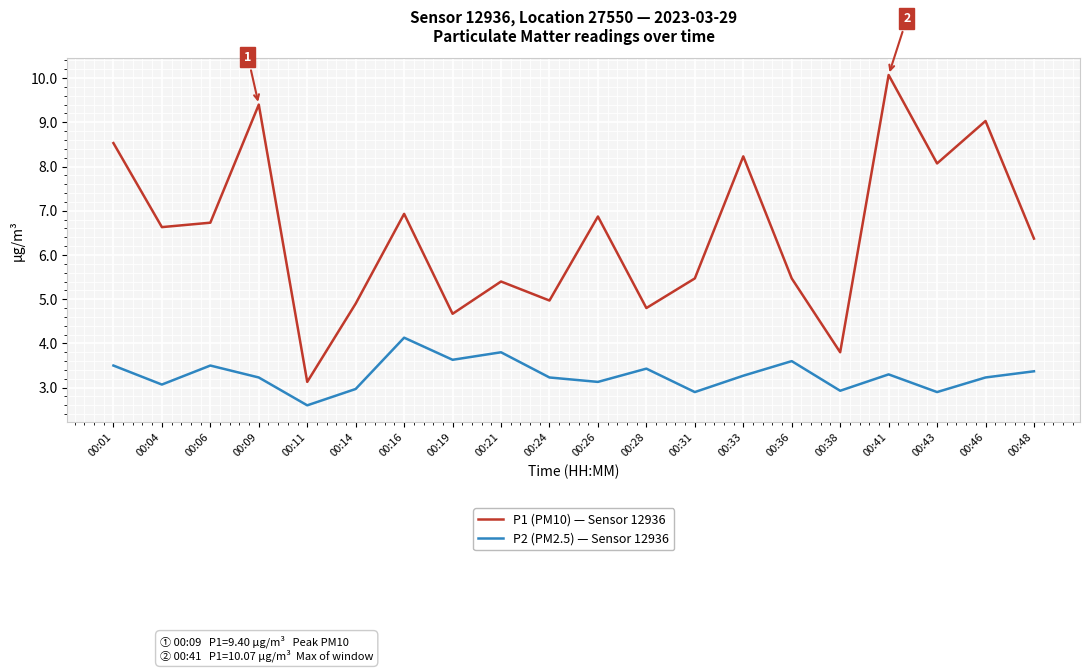

Is it true that P2 (PM2.5) — Sensor 12936 equals 4.1 at 00:16?

True